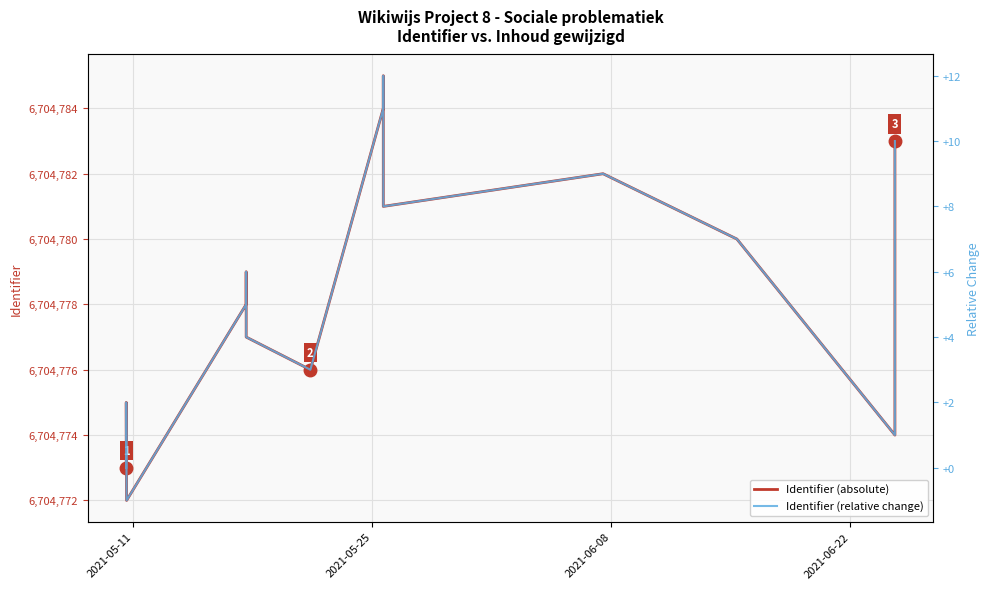

Is this an area chart (filled region under the line)?

No